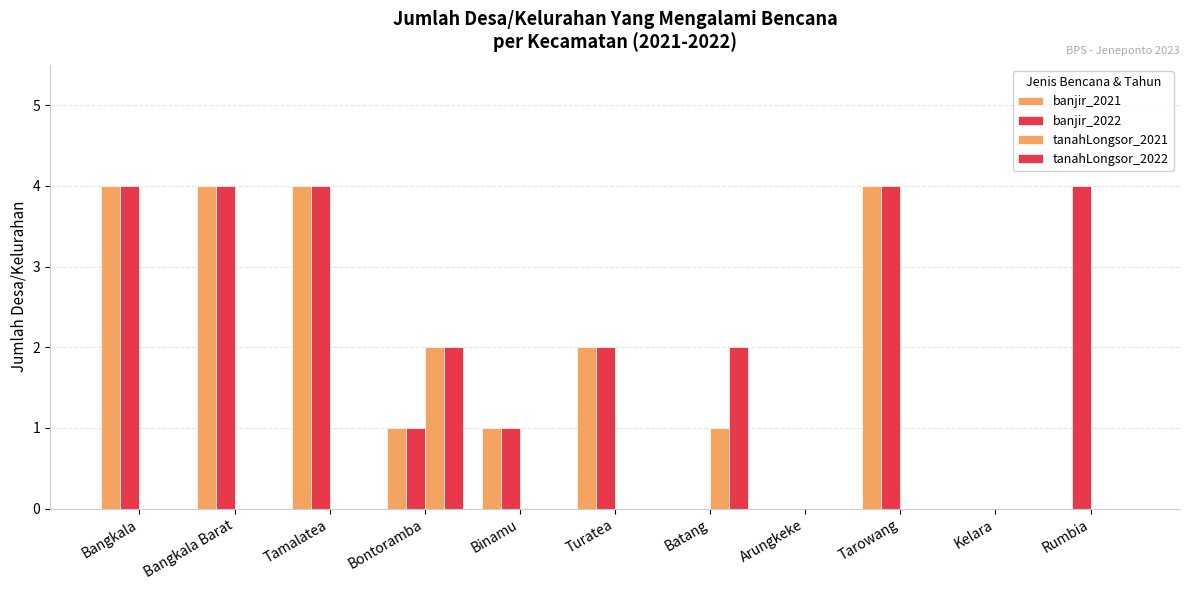

How many groups of bars are there?

11